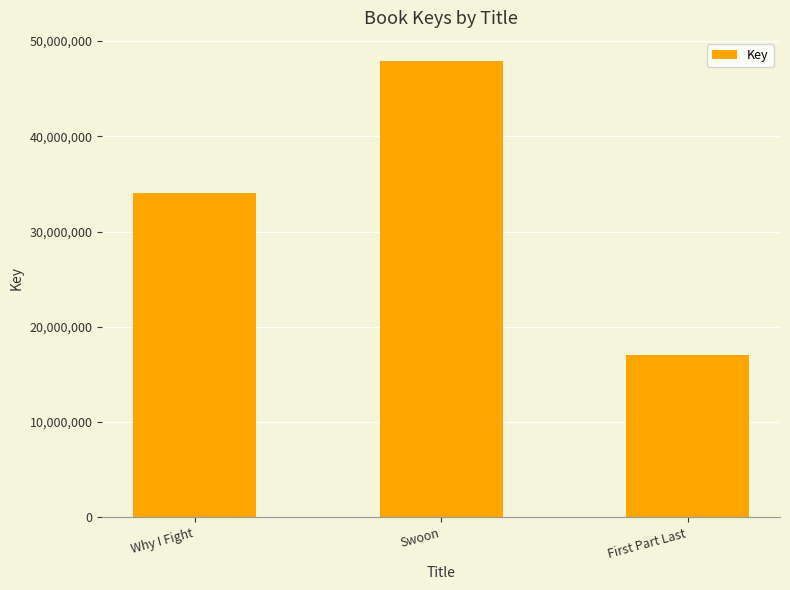

What is the difference between the second highest and minimum values?

17024027